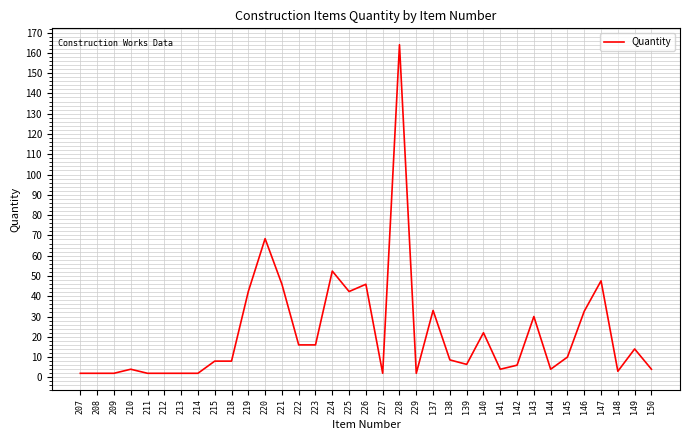

Which has a higher value, 218 or 221?

221